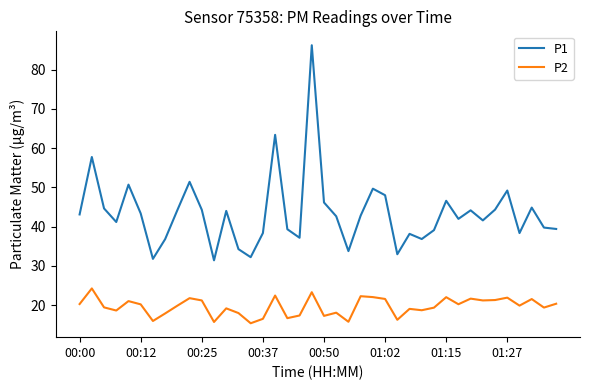

Rank the series by their maximum value, from highest to lowest.

P1, P2